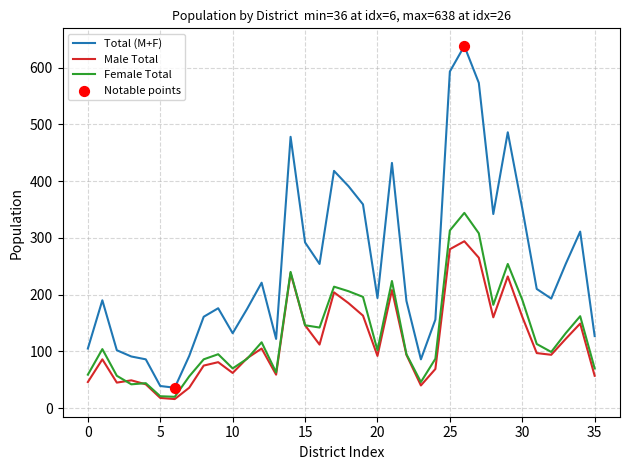

Which series has the largest total across all categories?

Total (M+F)